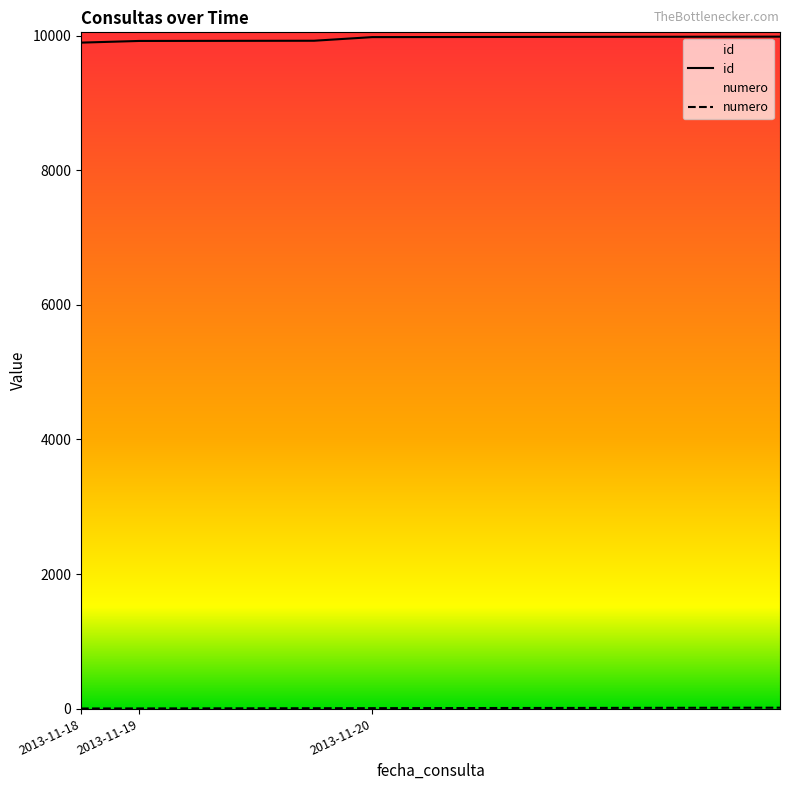

Reading right to left, transcribe all the data shown in this chart.

id: 9986	9985	9984	9983	9982	9981	9980	9979	9925	9924	9923	9922	9897
numero: 13	12	11	10	9	8	7	6	5	4	3	2	1